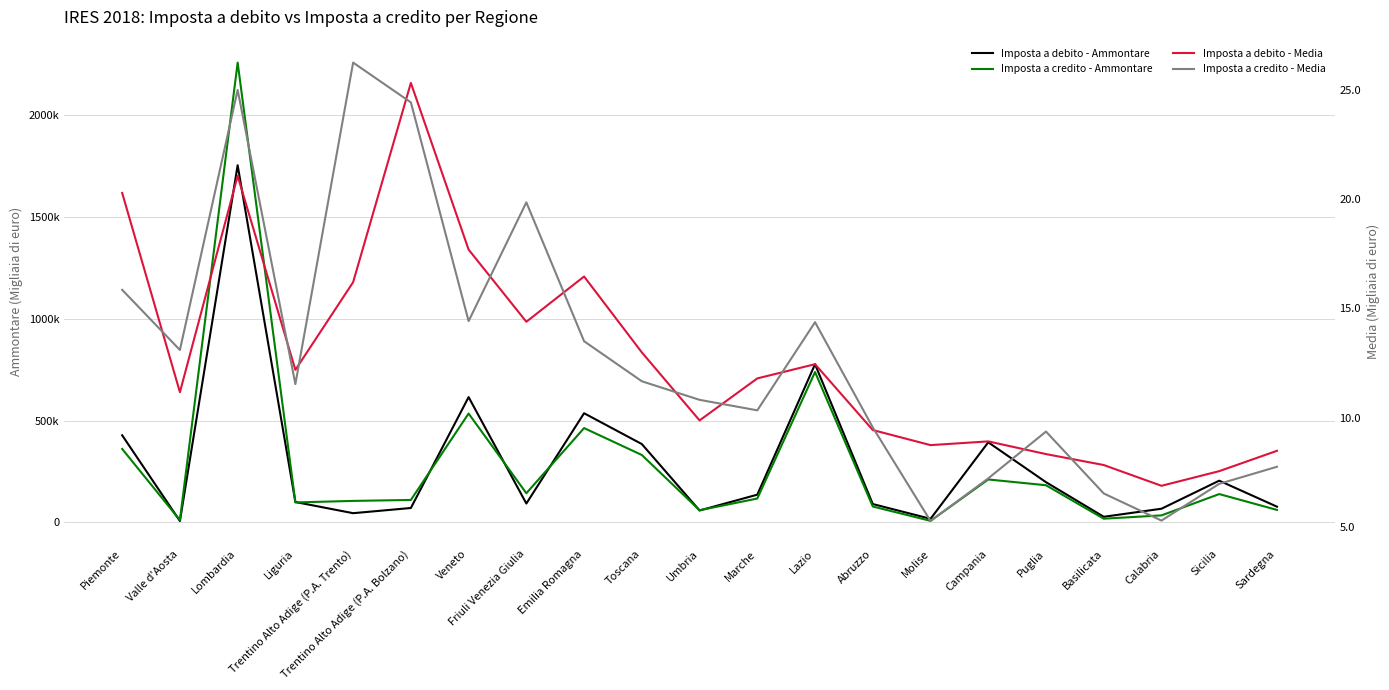

What is the value of the Imposta a credito - Ammontare point at the 20th from the left?

138980.0